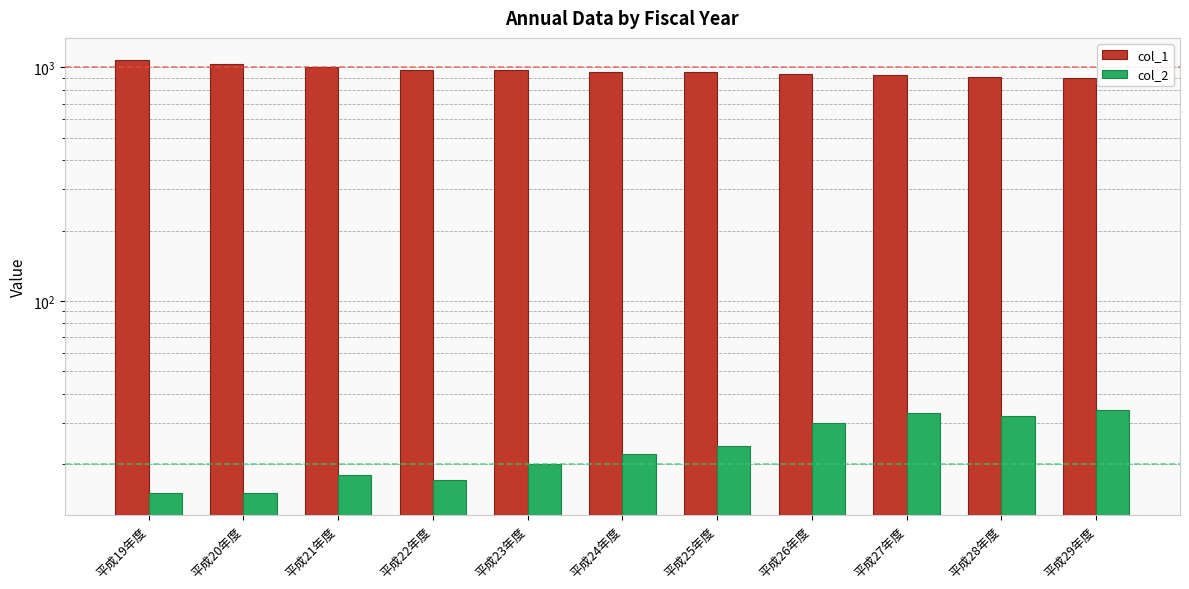

Are the bars grouped side by side (vs. stacked)?

Yes